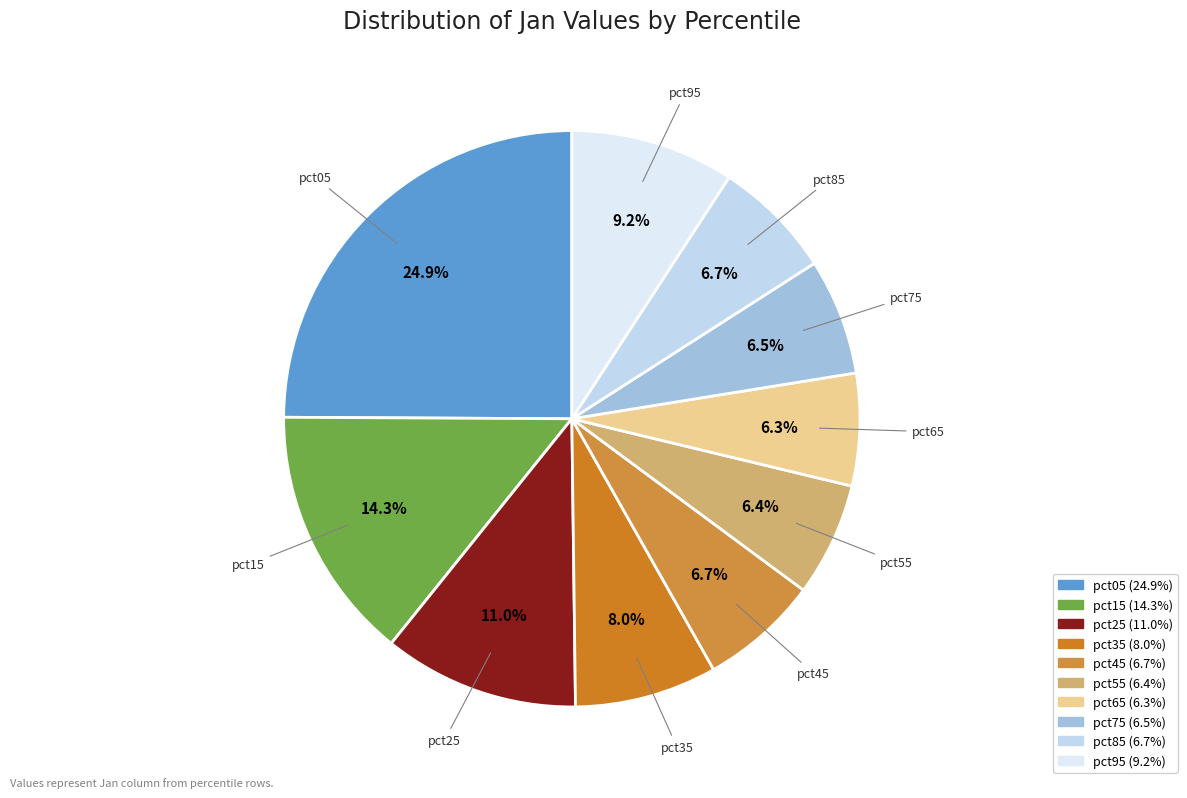

What percentage is the pct55 slice, to the nearest percent?

6%